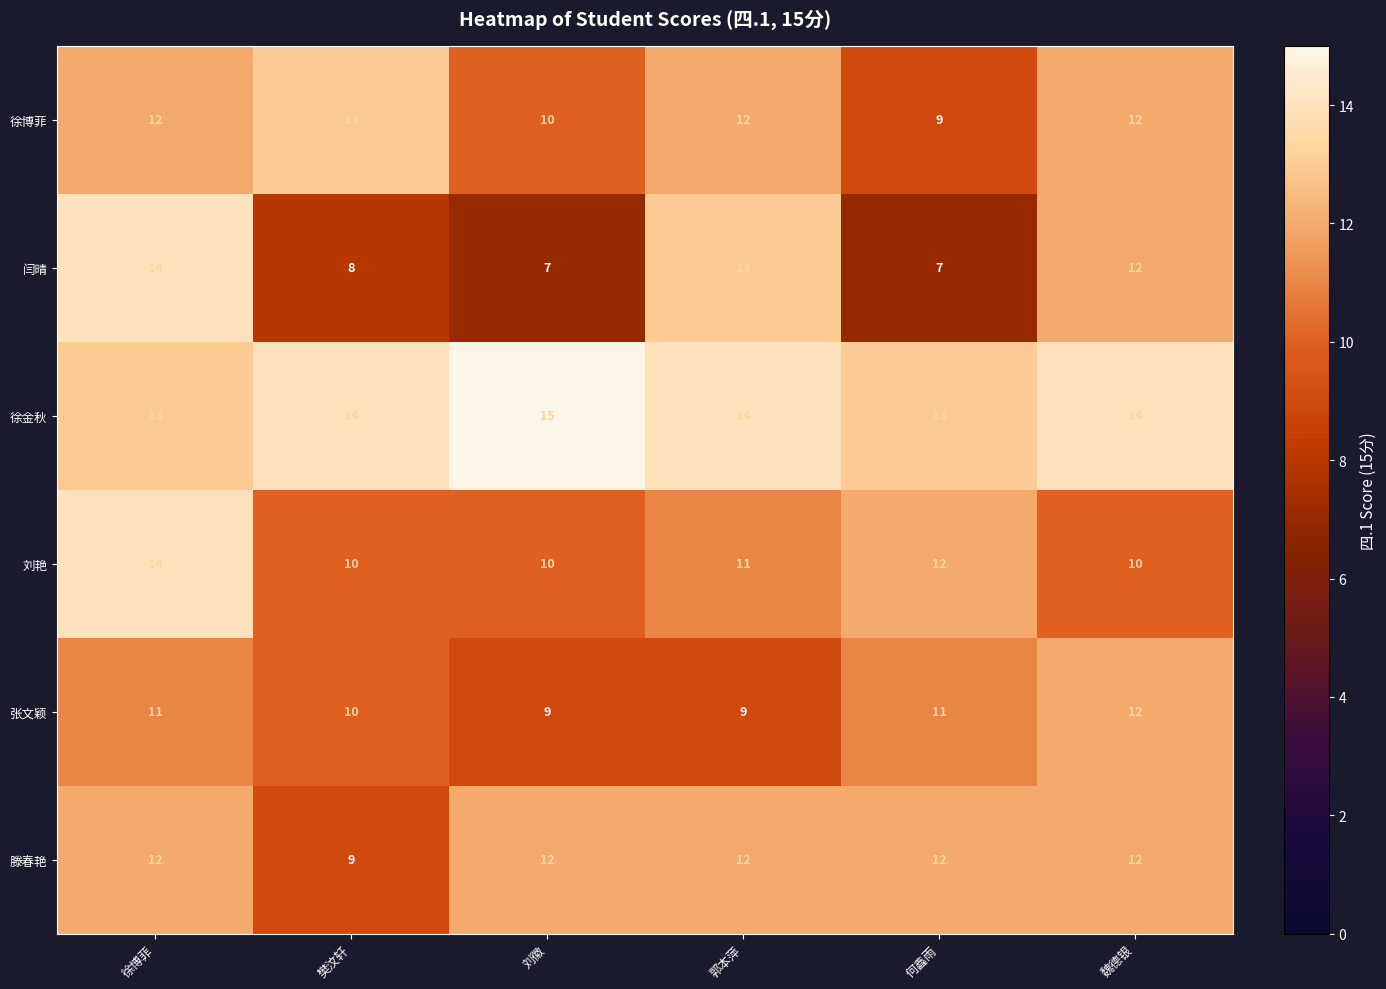

What is the minimum value shown in the chart?

7